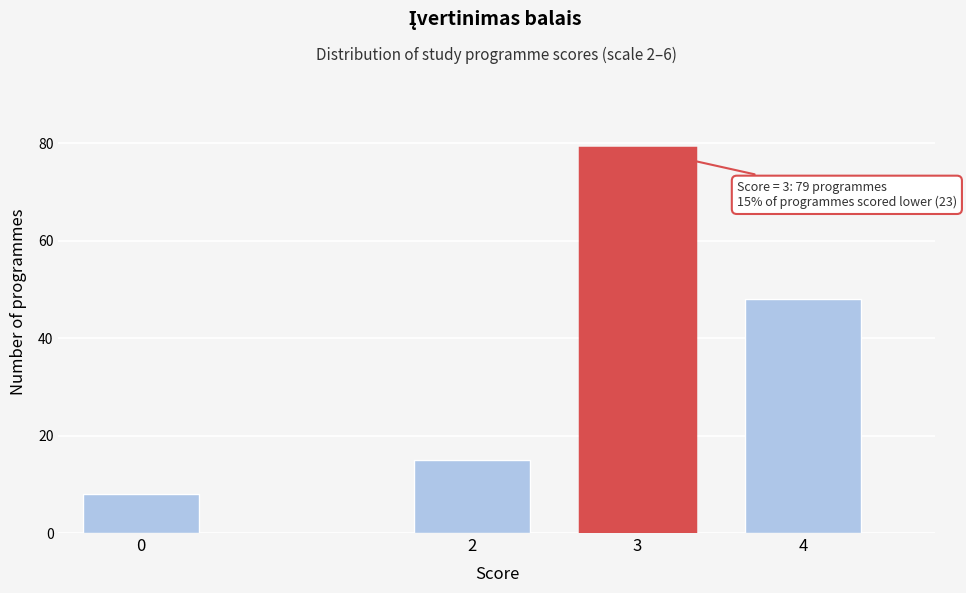

Reading left to right, transcribe all the data shown in this chart.

8	15	79	48